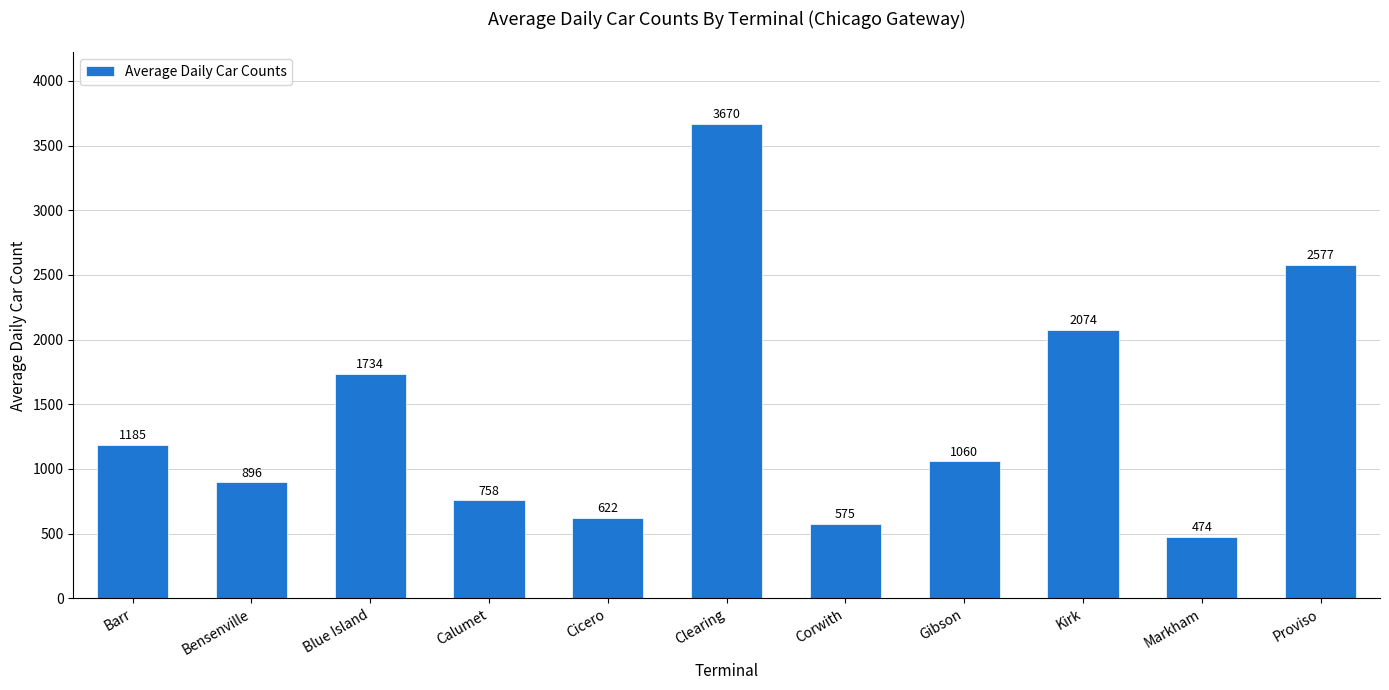

What is the change in value from Bensenville to Markham?

-422